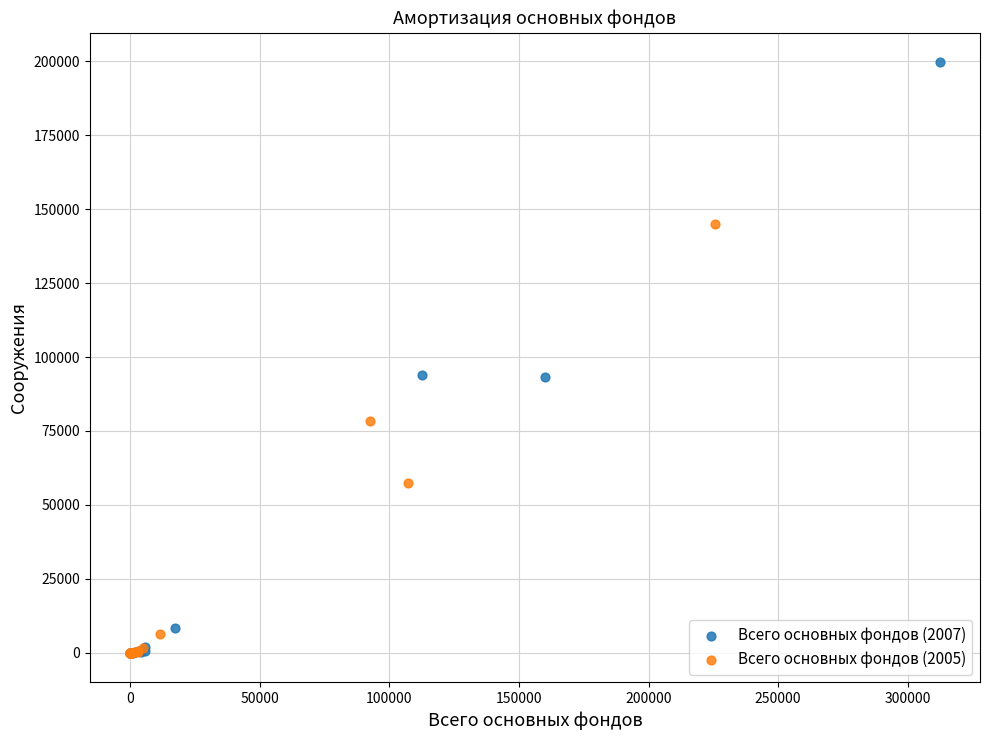

Which series contains the highest Y value?

Всего основных фондов (2007)